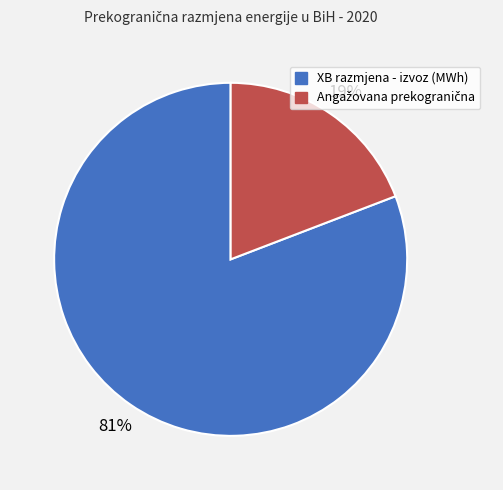

Which slice is the largest?

XB razmjena - izvoz (MWh)